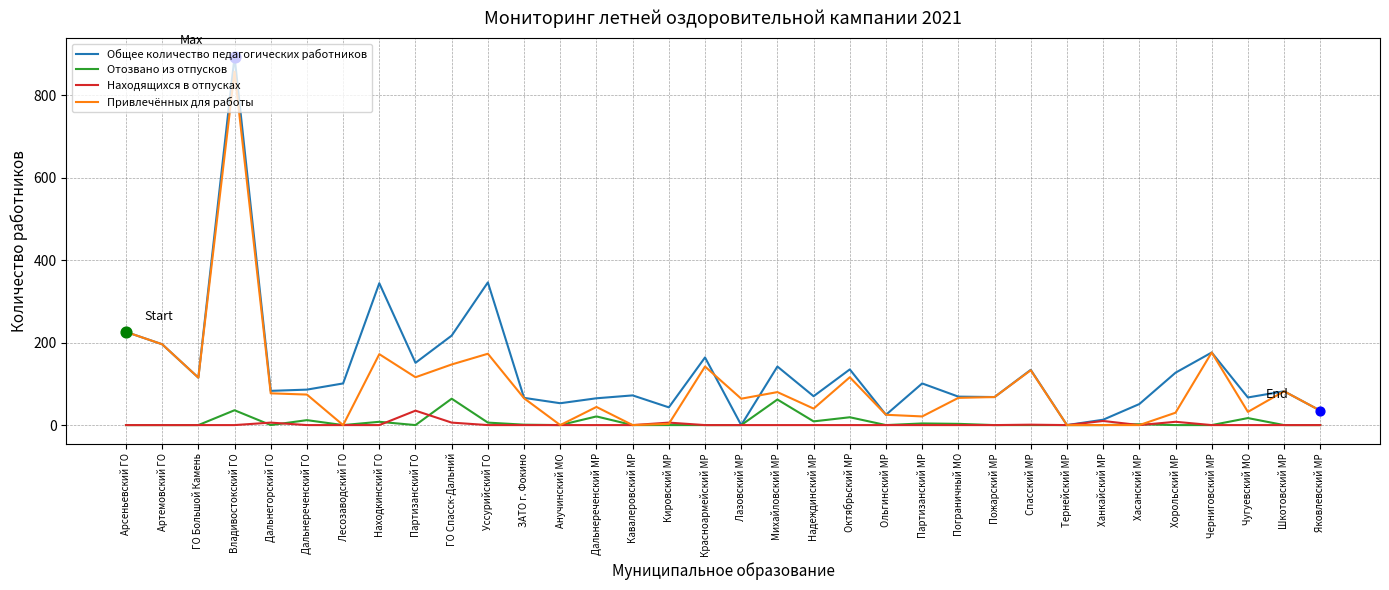

Which series changed the most between Уссурийский ГО and Октябрьский МР?

Общее количество педагогических работников